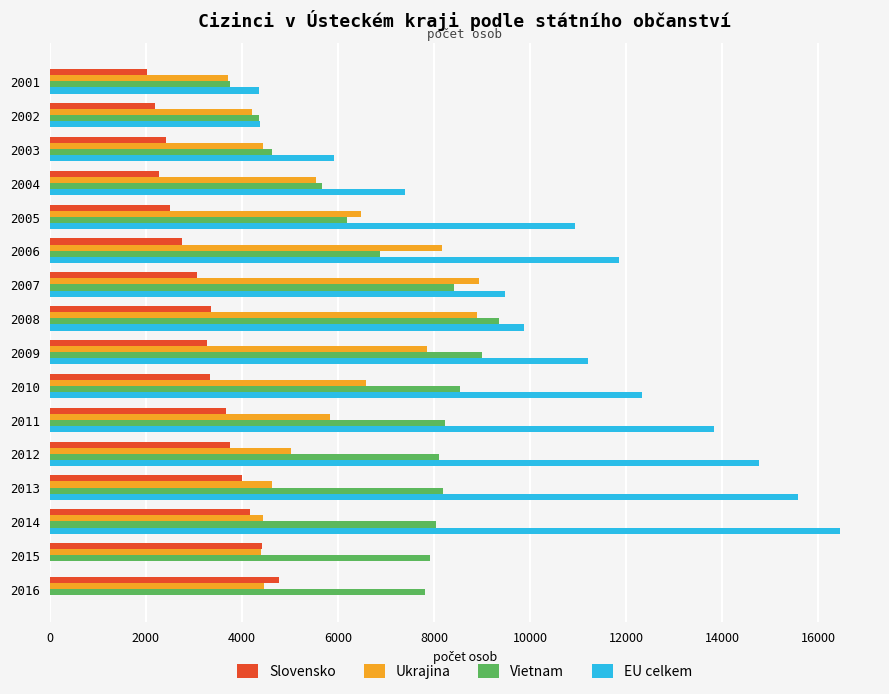

Which category has the highest value in the Vietnam series?

2008